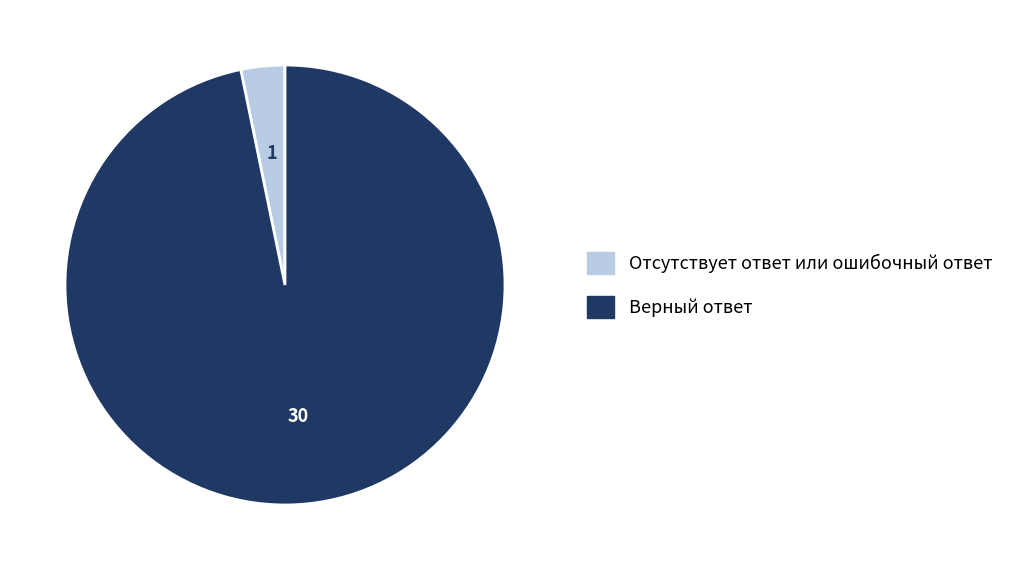

Do Верный ответ and Отсутствует ответ или ошибочный ответ together represent more than half of the pie?

Yes